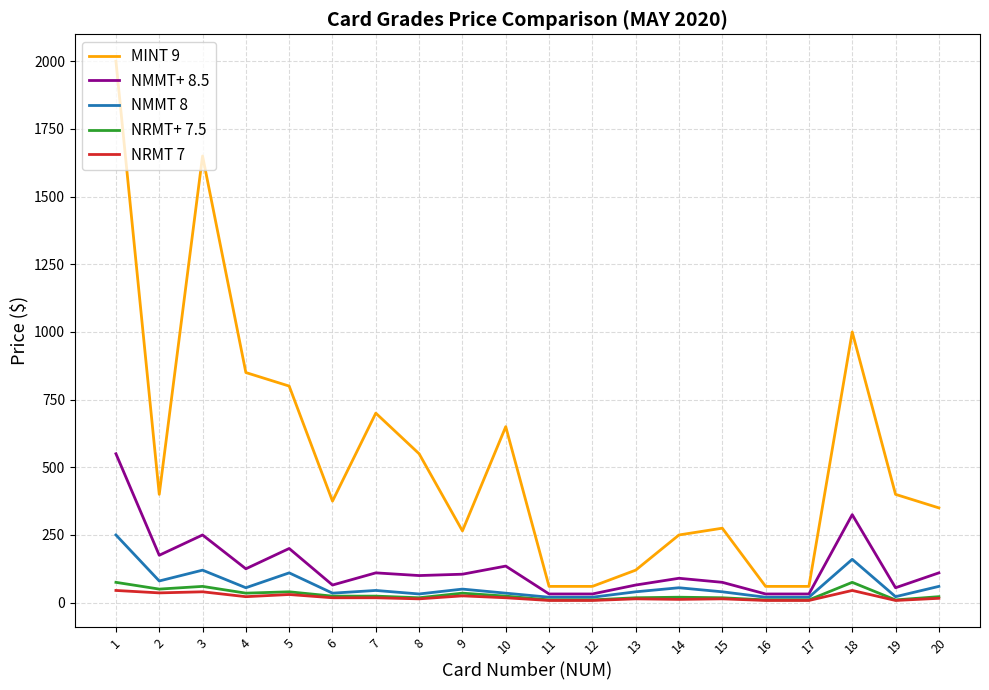

Rank the series at 3 from highest to lowest value.

MINT 9, NMMT+ 8.5, NMMT 8, NRMT+ 7.5, NRMT 7